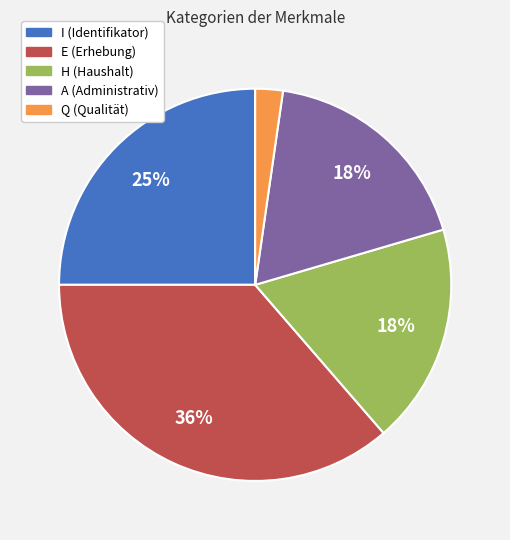

Do A and E together represent more than half of the pie?

Yes